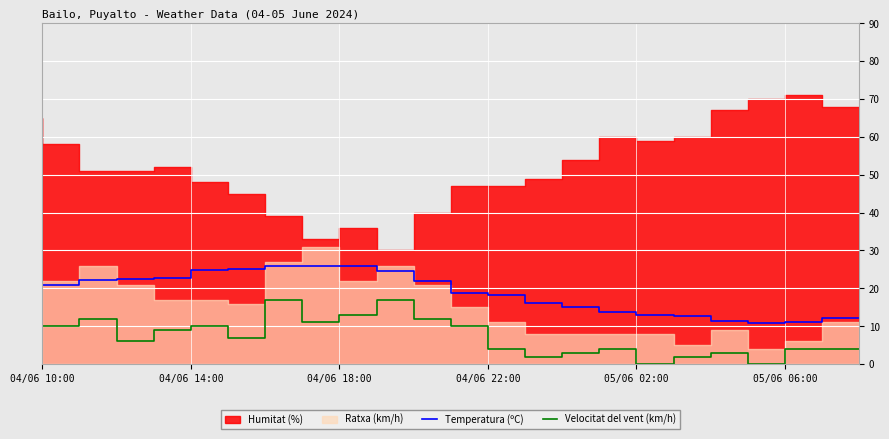

How many positive values does the Velocitat del vent (km/h) series have?

21